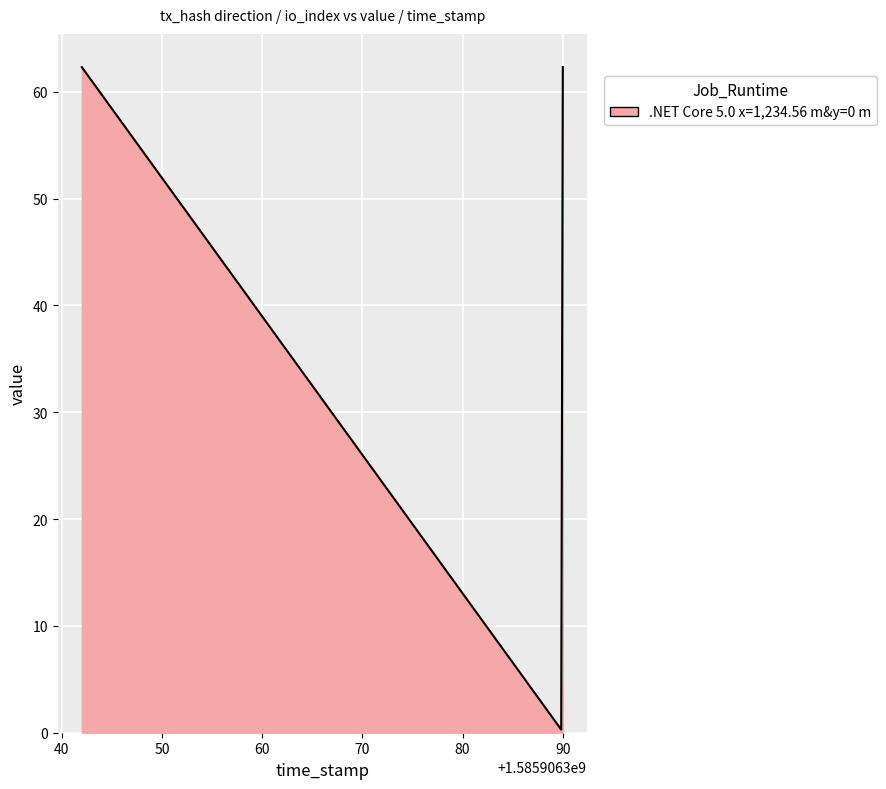

What is the maximum value shown in the chart?

62.3